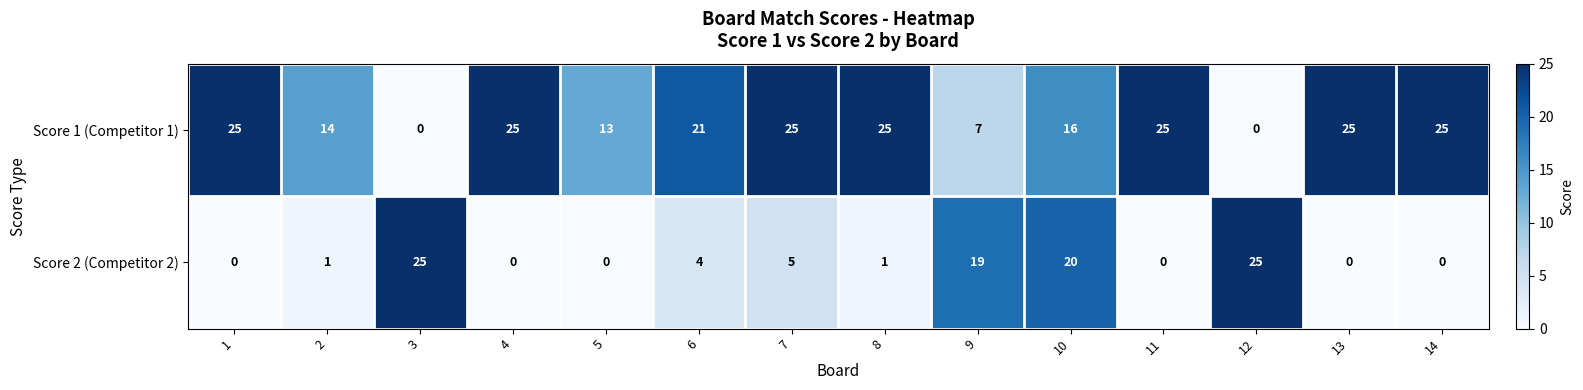

The value of Score 2 (Competitor 2) at 10 is 20. True or false?

True